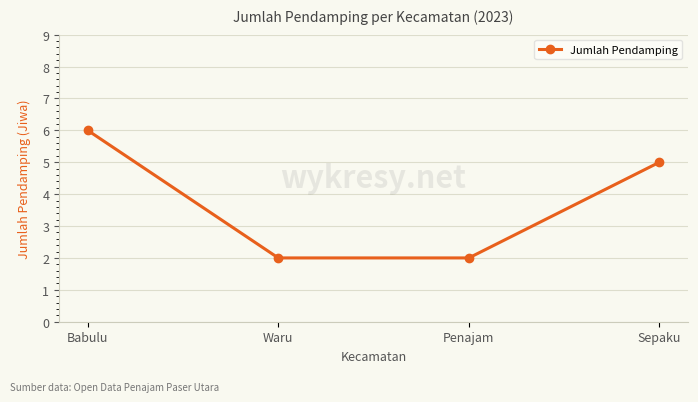

What is the value of the 4th point from the left?

5